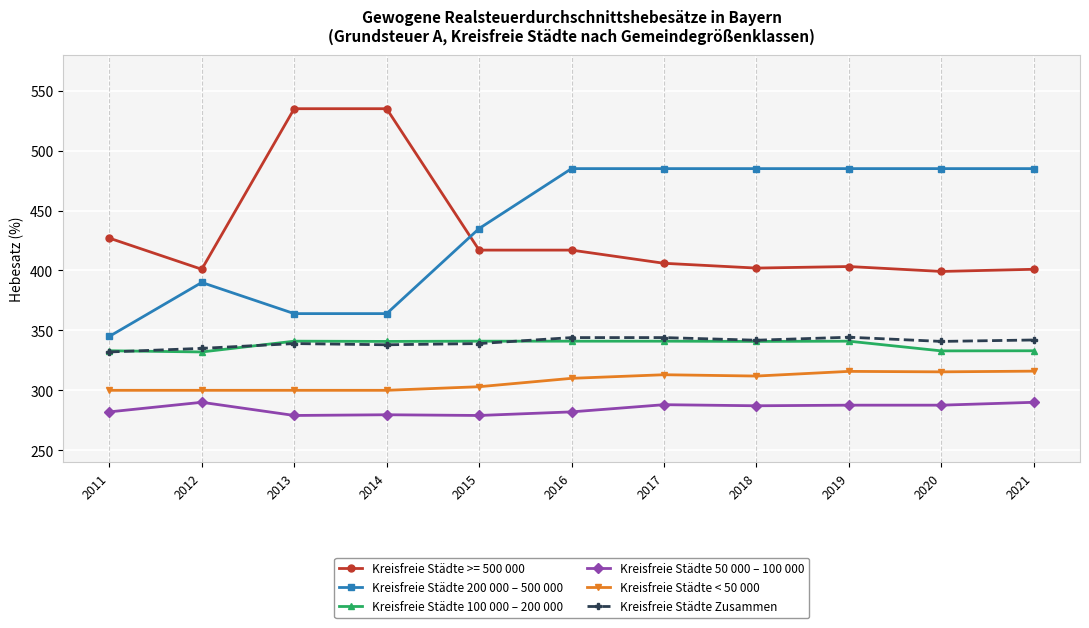

What is the difference between the highest and lowest values at 2015?

156.0